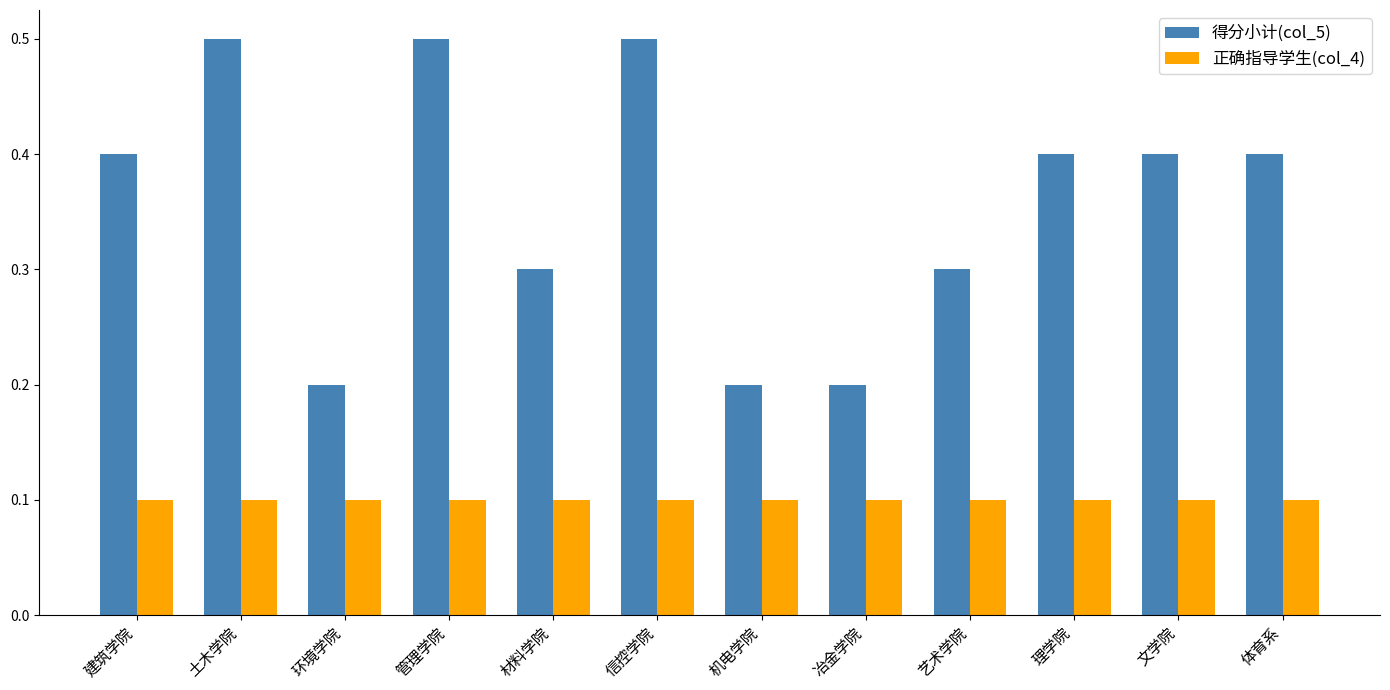

What is the maximum value shown in the chart?

0.5